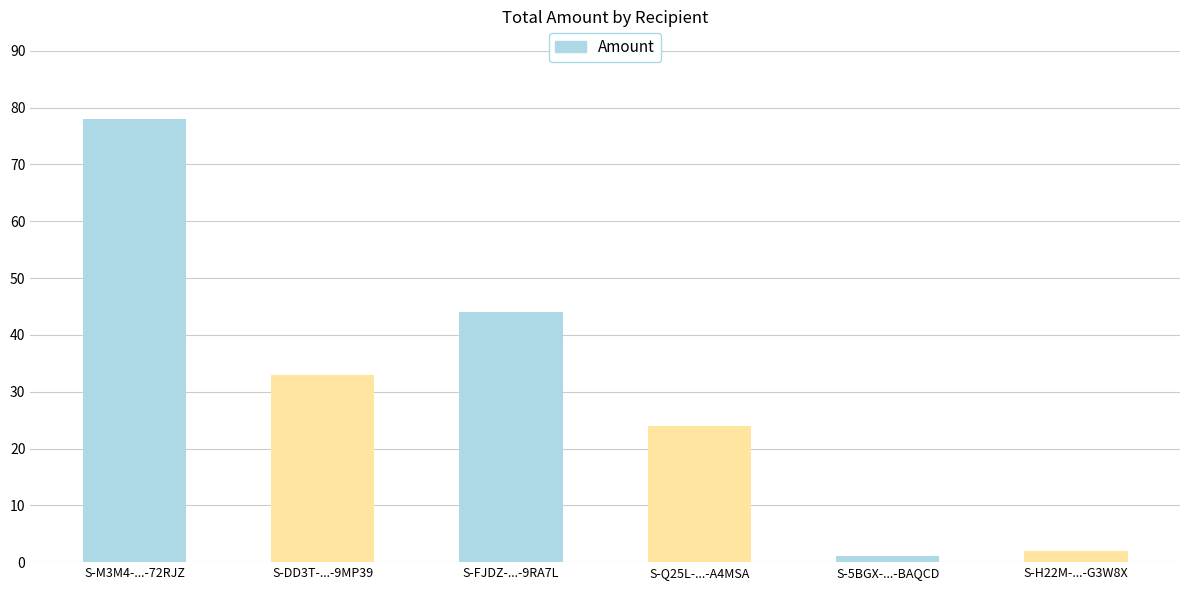

What is the label of the 4th bar from the right?

S-FJDZ-...-9RA7L